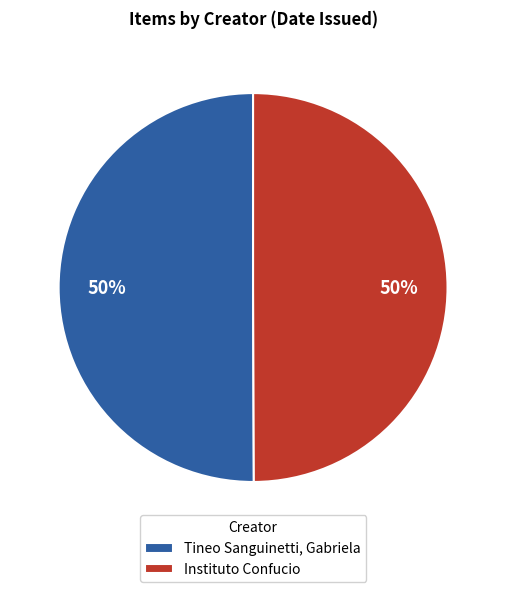

What is the ratio of the value at Instituto Confucio to the value at Tineo Sanguinetti, Gabriela?

1.0